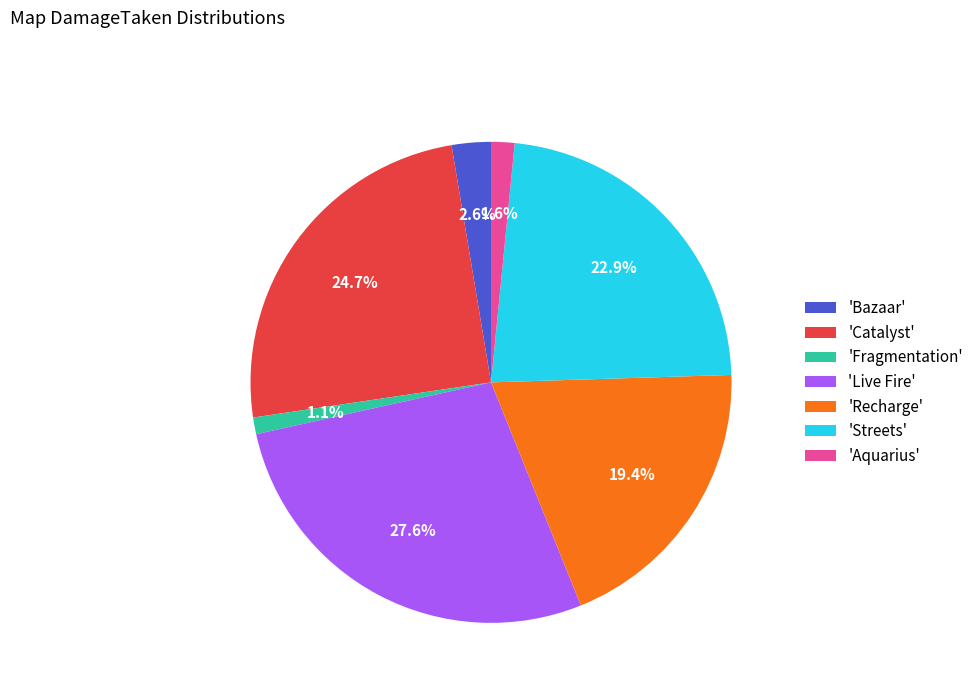

Does 'Streets' represent more than half of the total?

No